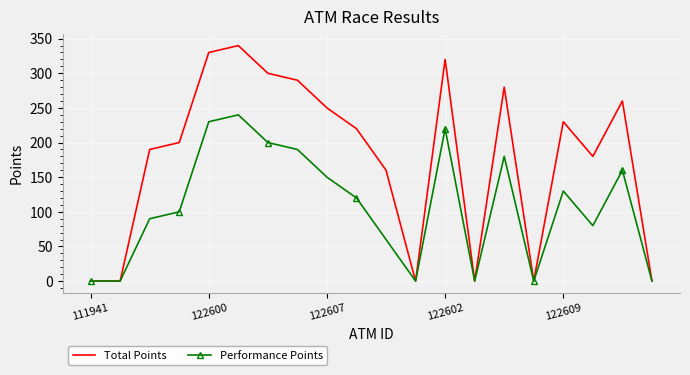

What is the highest value of the Performance Points series?

240